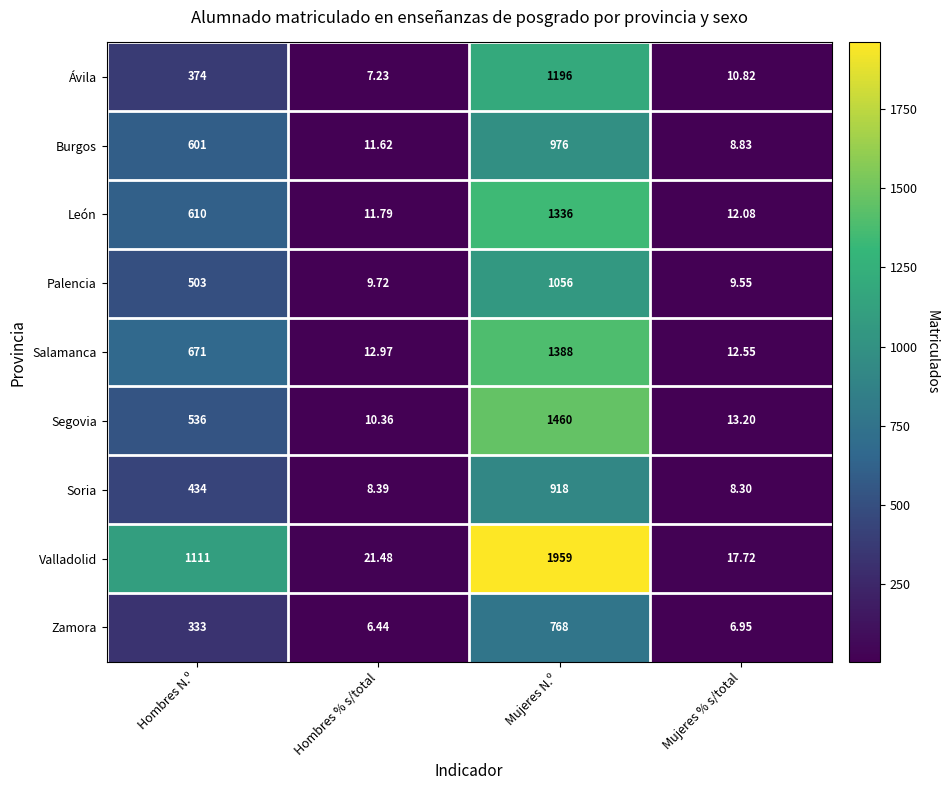

At which label is Segovia closest to 735?

Hombres N.º